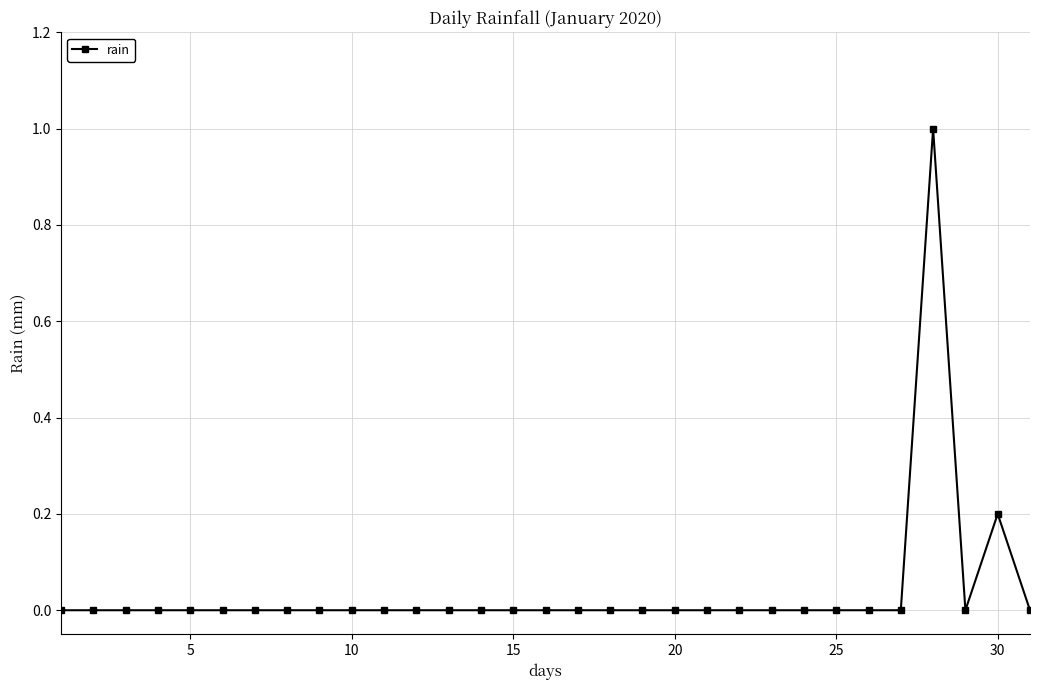

True or false: the data has more than 0 interior local peaks.

True